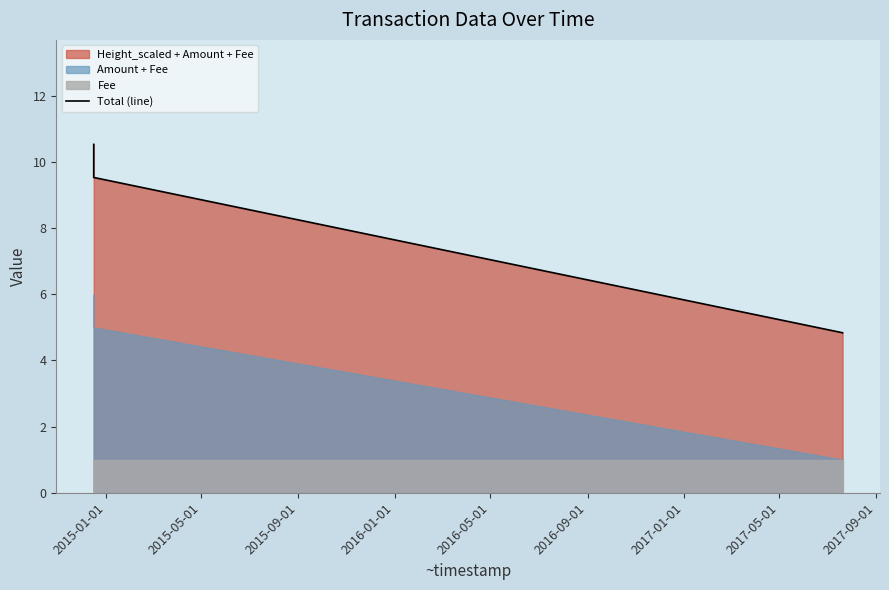

What is the highest value of the Total (line) series?

10.5